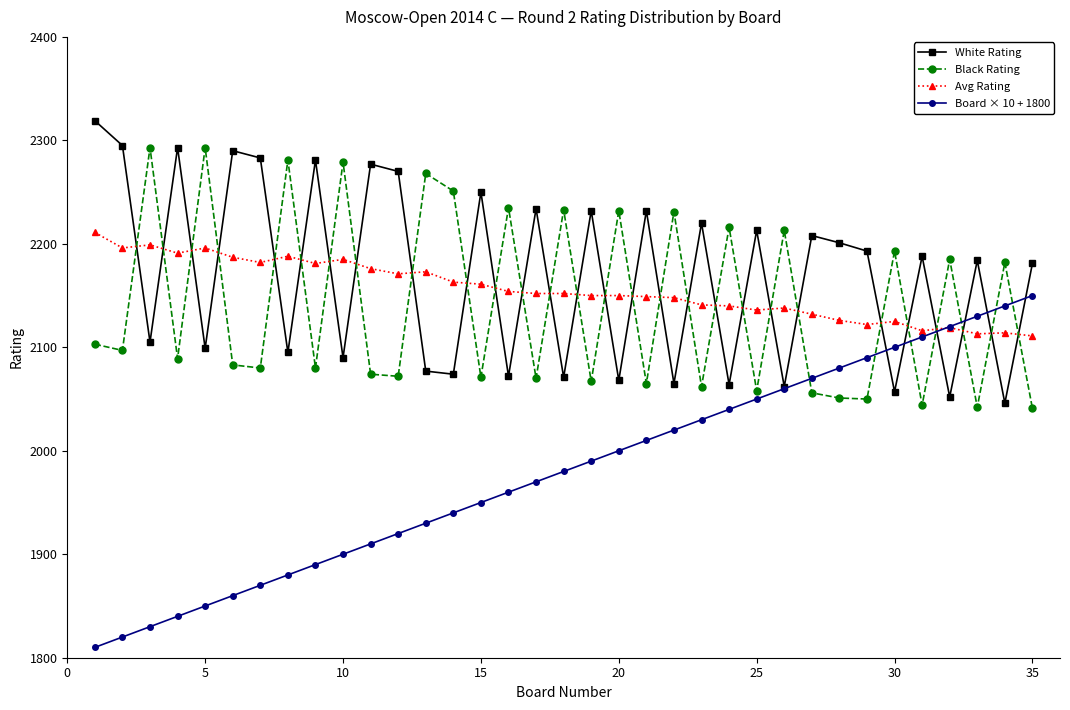

Rank the series by their maximum value, from highest to lowest.

White Rating, Black Rating, Avg Rating, Board × 10 + 1800